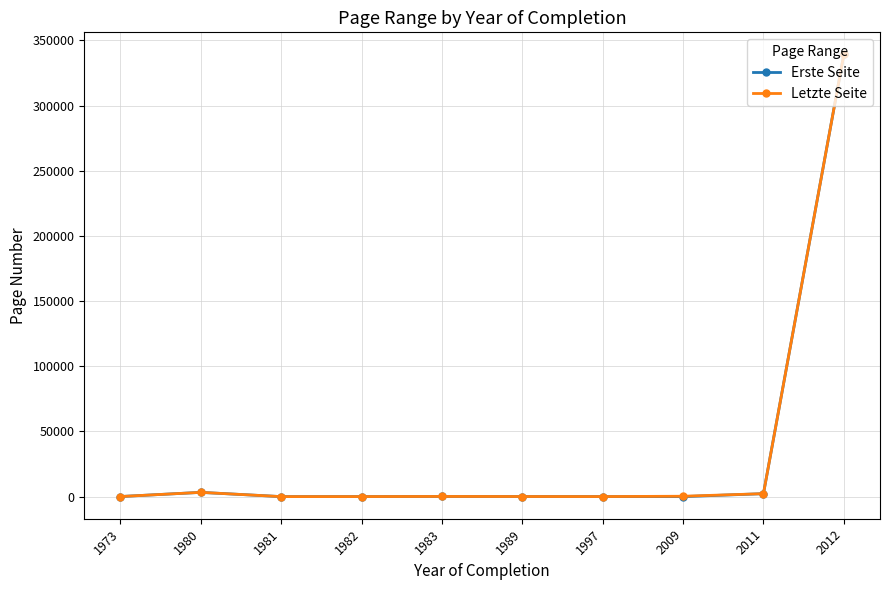

What is the average value of the Erste Seite series?

34513